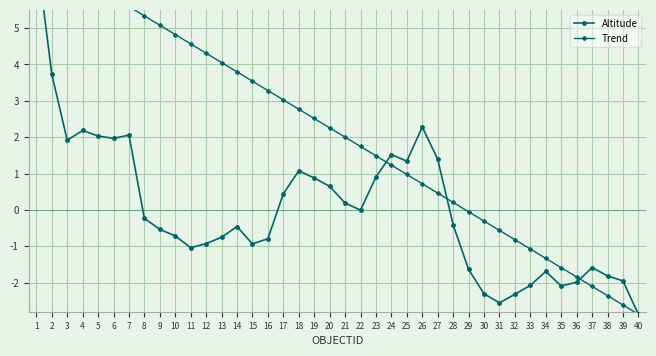

At 33, list the series in order from smallest to largest.

Altitude, Trend